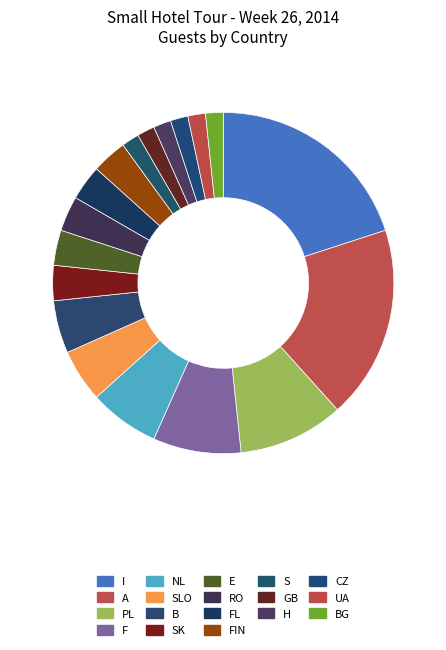

Is there any slice that represents more than half of the pie?

No